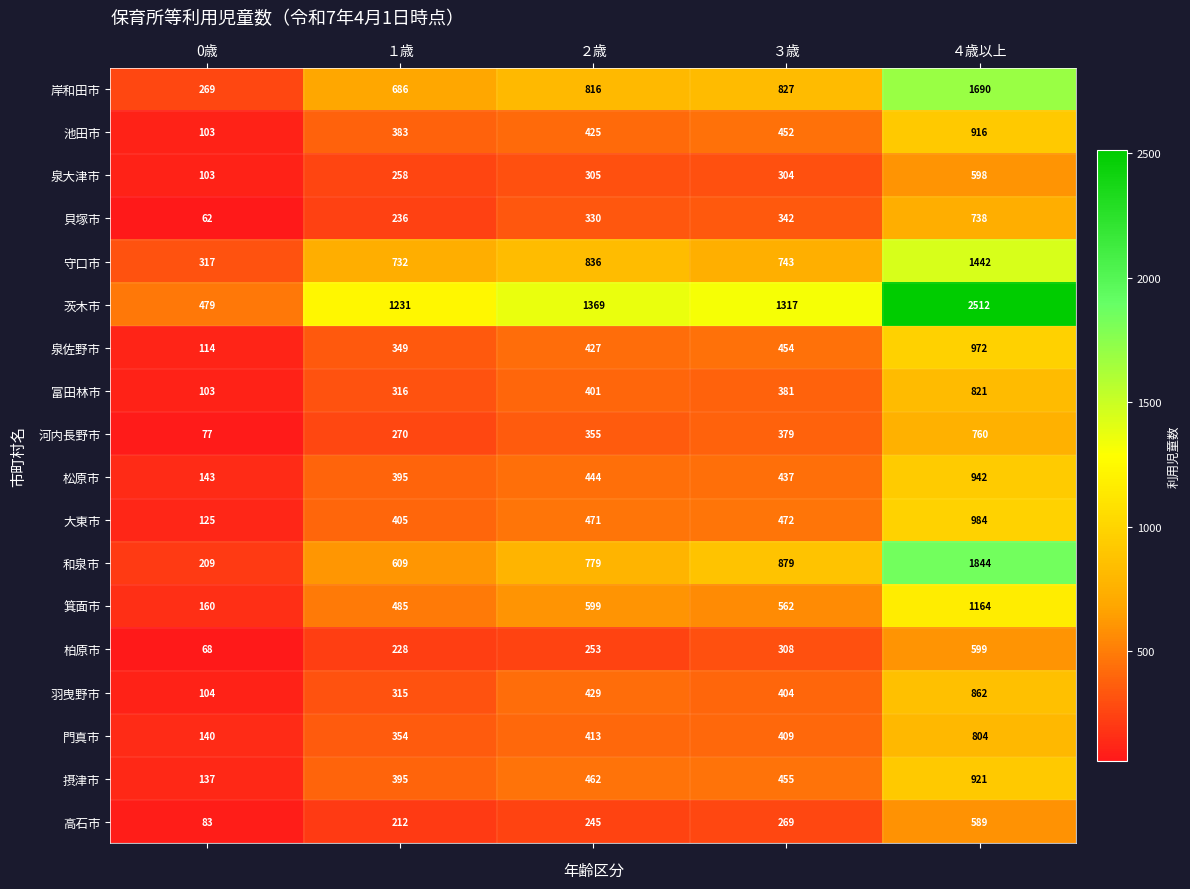

What is the difference between the second highest and minimum values in the 池田市 series?

349